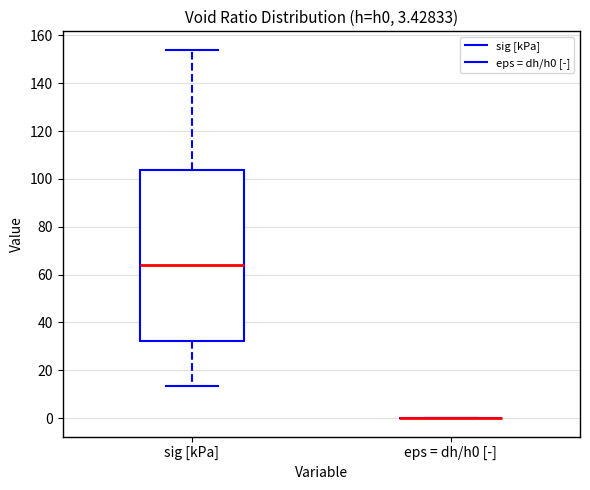

Comparing the boxes themselves (not the whiskers), which one is the tallest?

sig [kPa]